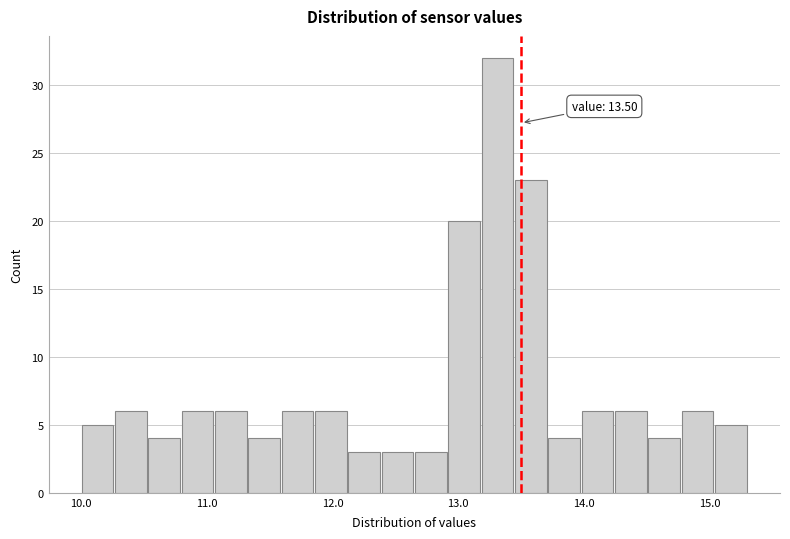

Around what value on the x-axis is the tallest bar? Give the approximate position of its centre, as read against the axis.

13.3